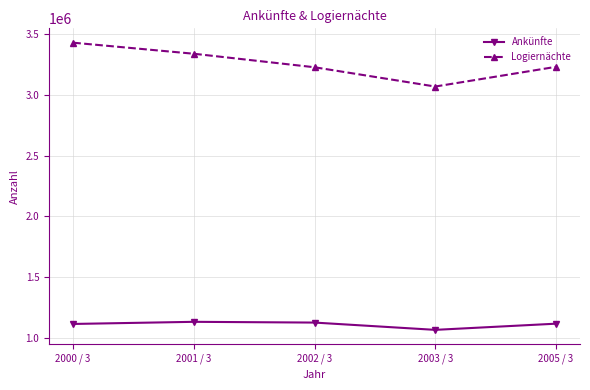

Which series has the largest range (max minus min)?

Logiernächte